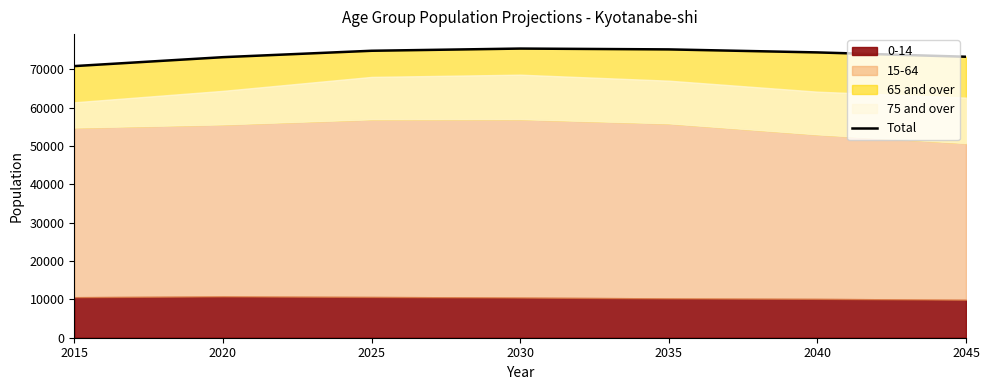

Does the chart have visible grid lines?

No